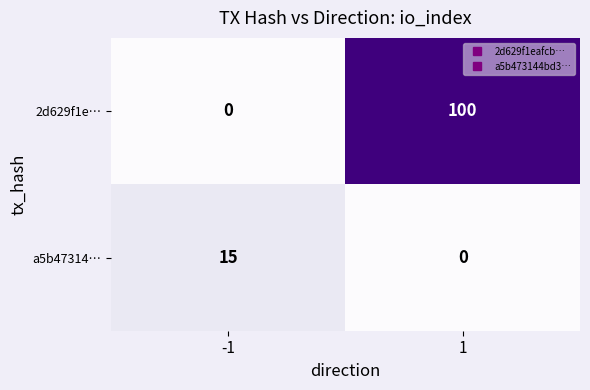

Between -1 and 1, which series saw the biggest shift?

2d629f1e…